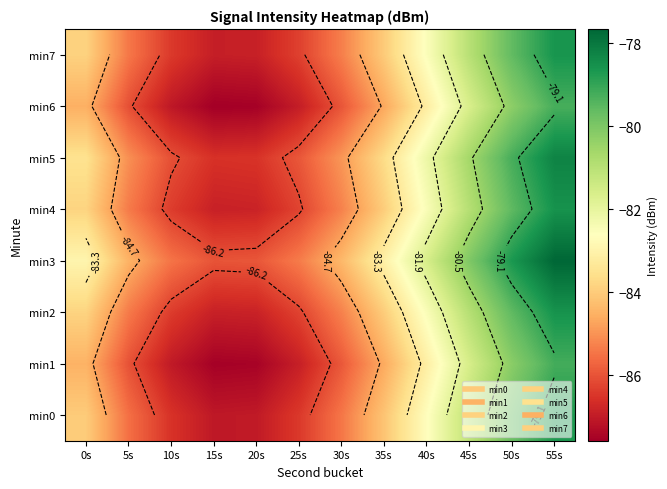

Which has a higher value, 40s or 15s?

40s